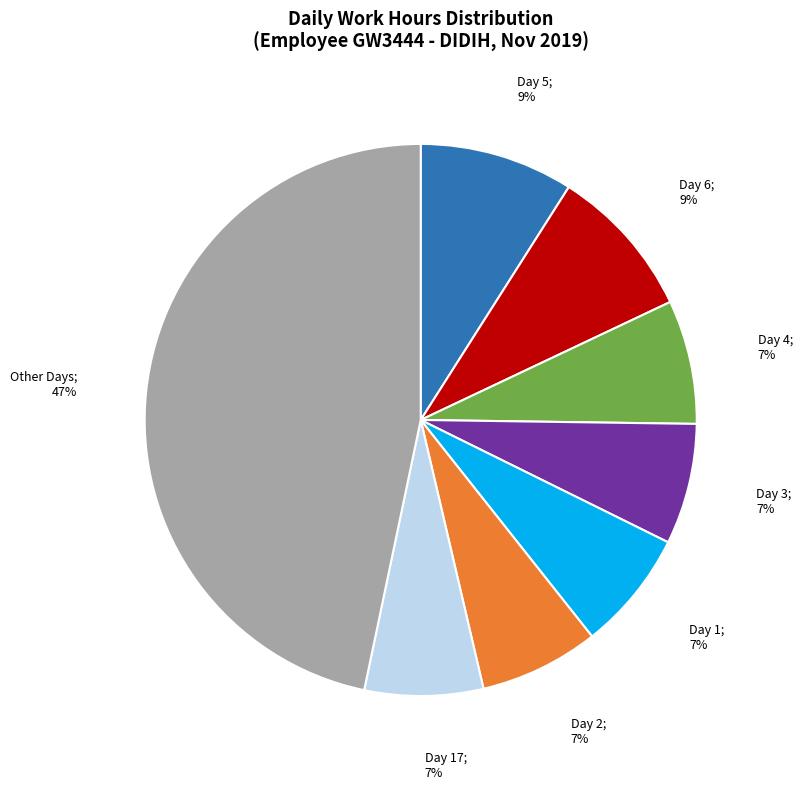

Is there a majority slice in this chart?

No